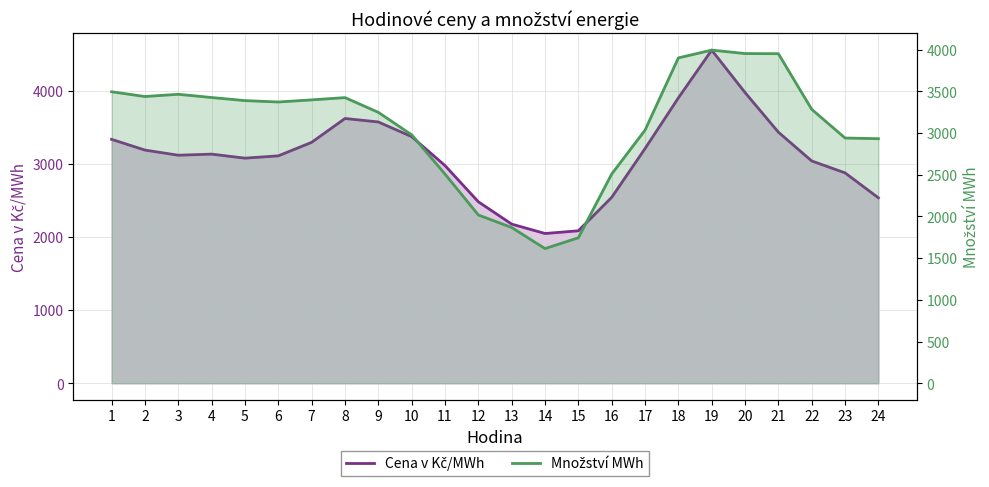

List the series in order of their overall mean, highest first.

Cena v Kč/MWh, Množství MWh